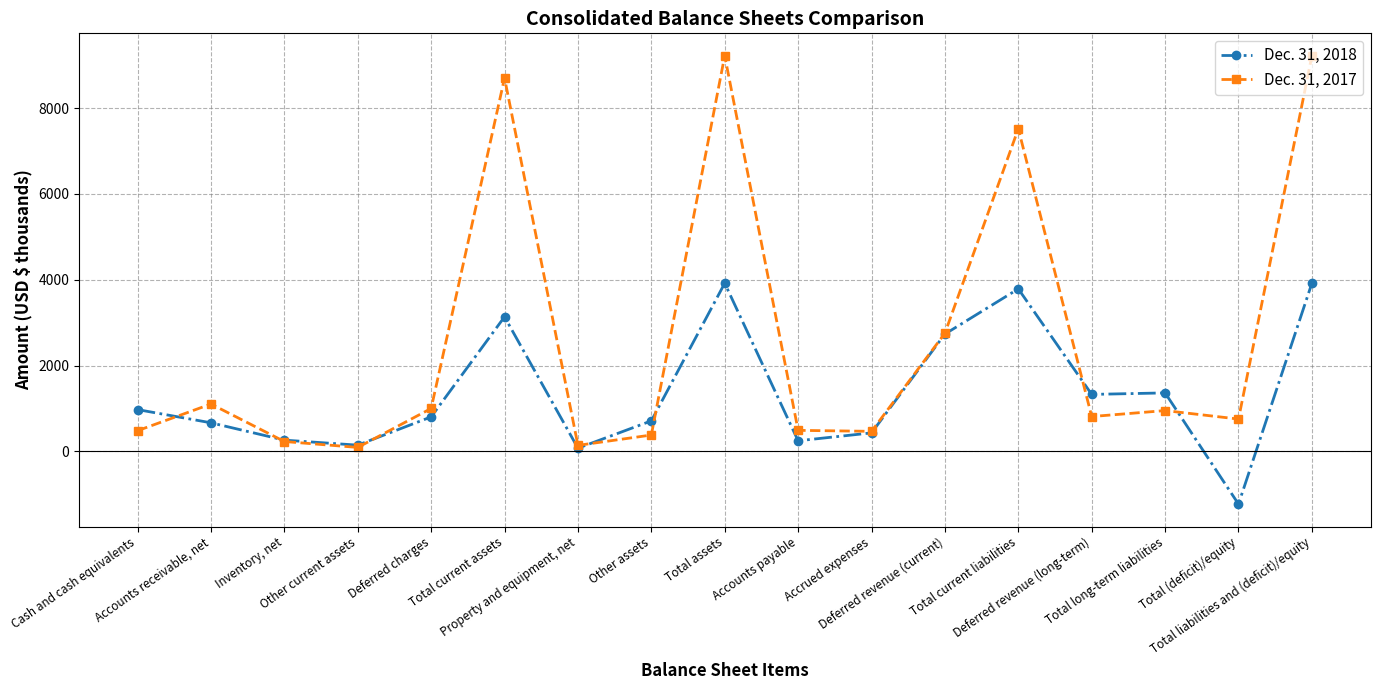

What is the average value of the Dec. 31, 2017 series?

2606